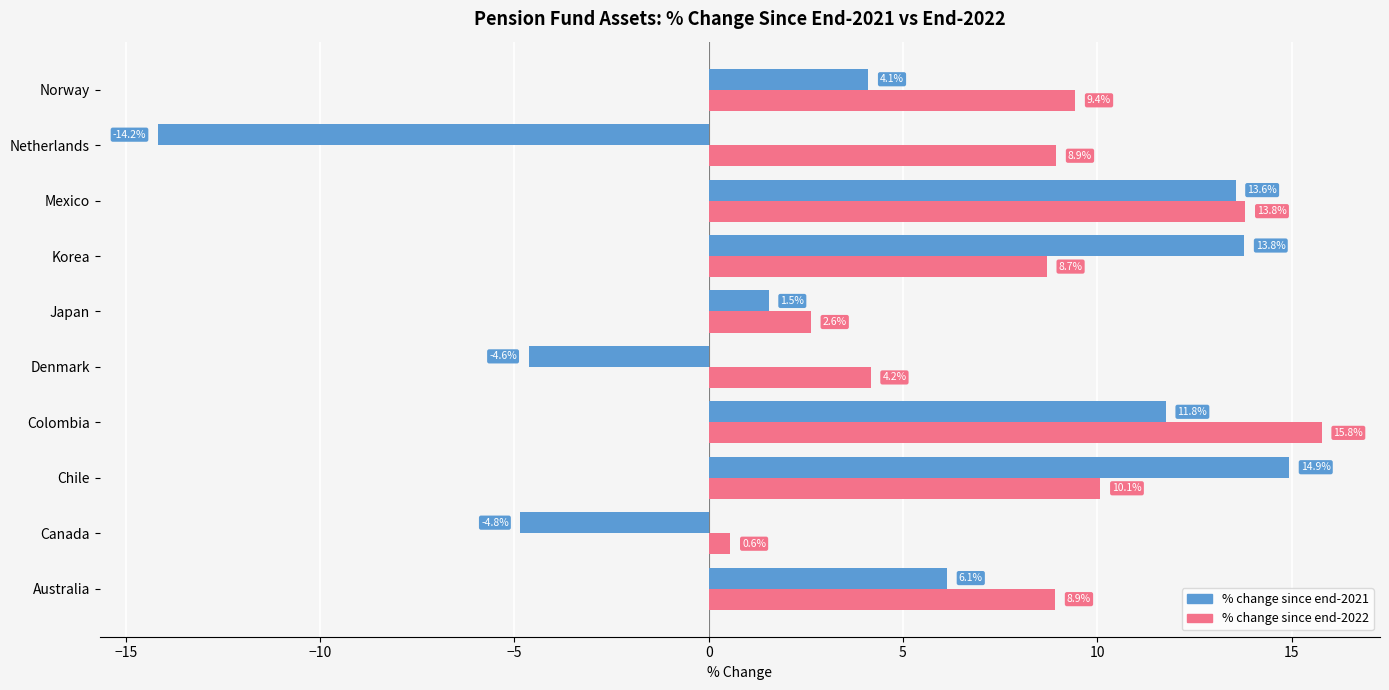

How many series are shown in this chart?

2